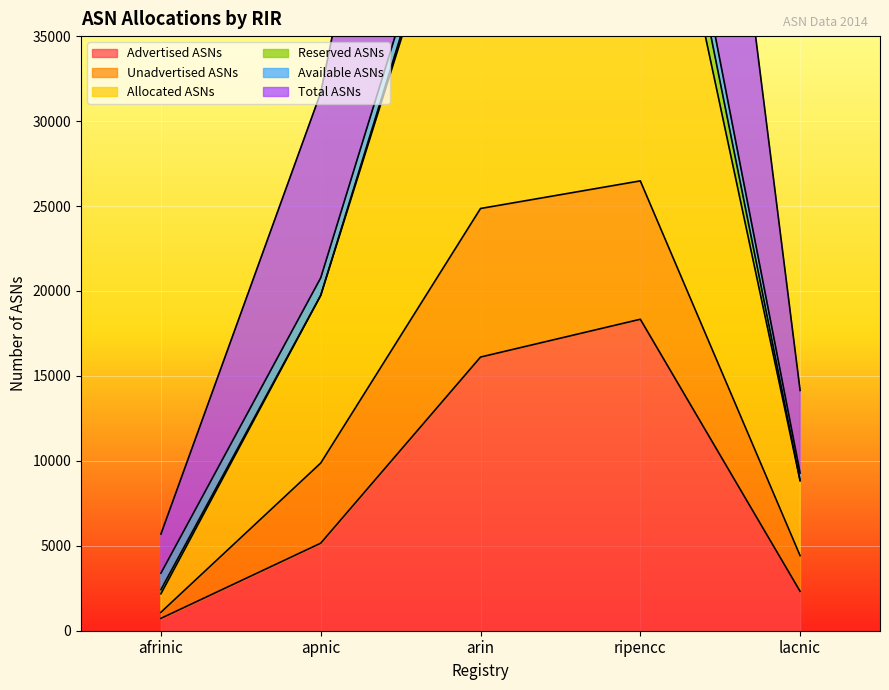

How many data points does each series have?

5